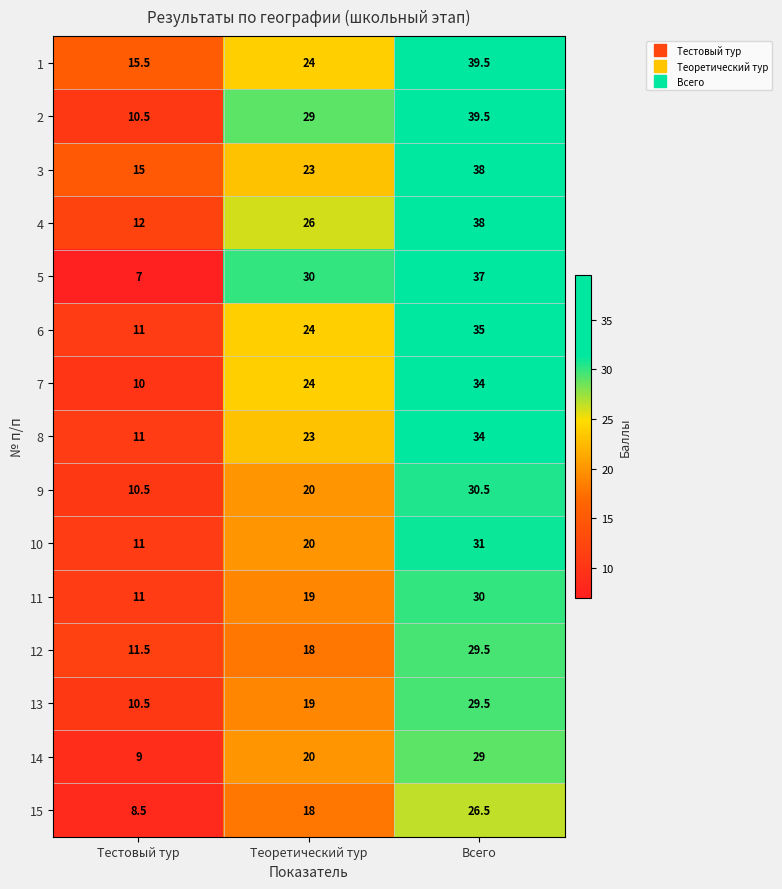

The 12 series shows 45.7 at Всего. True or false?

False